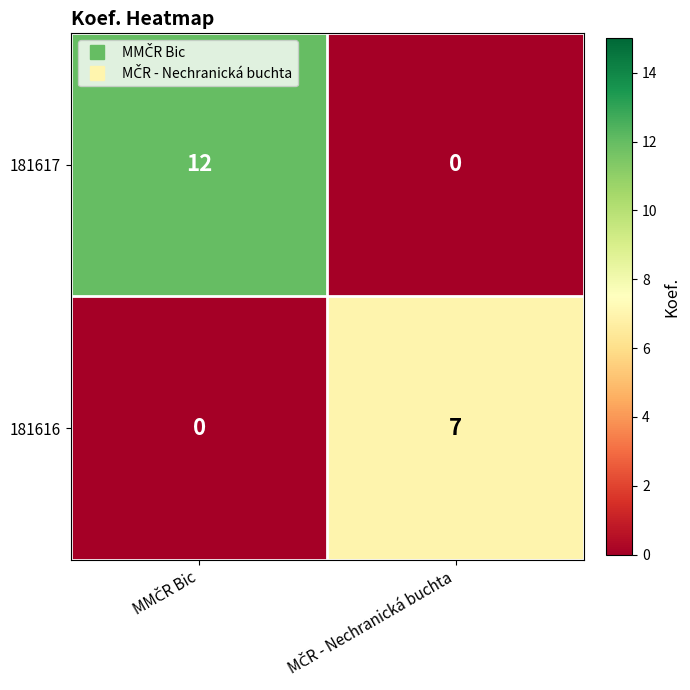

List the series in order of their peak value, highest first.

181617, 181616